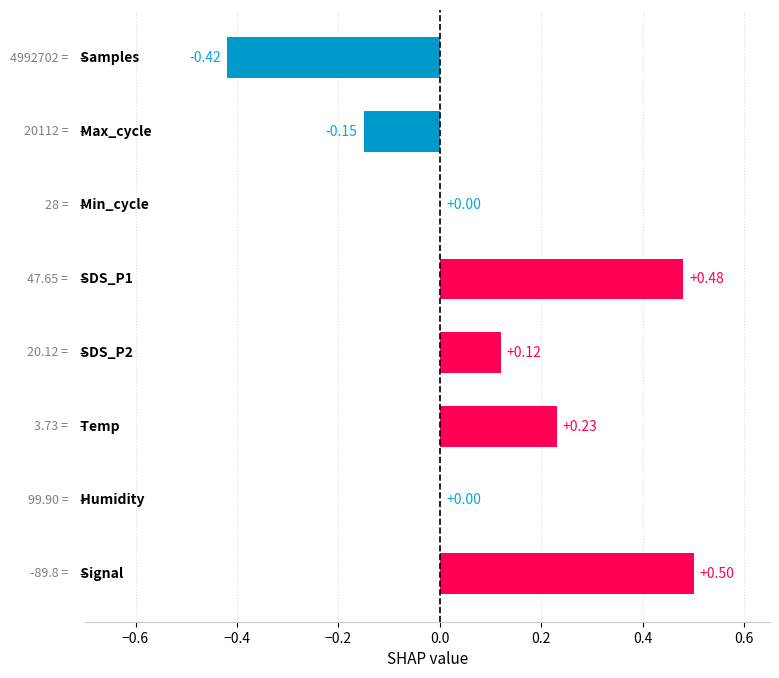

How many data points does each series have?

8